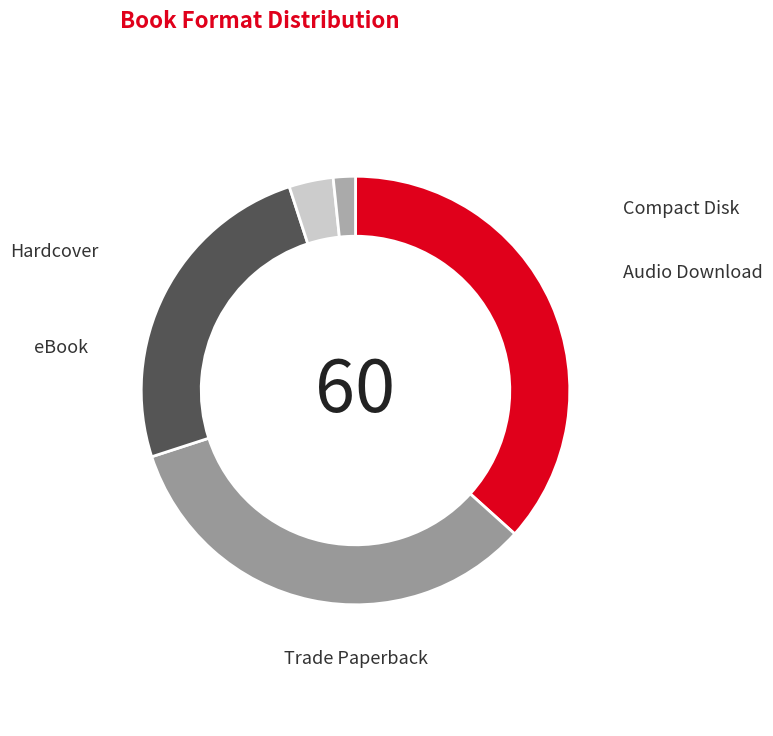

True or false: Trade Paperback accounts for 37% of the total.

True